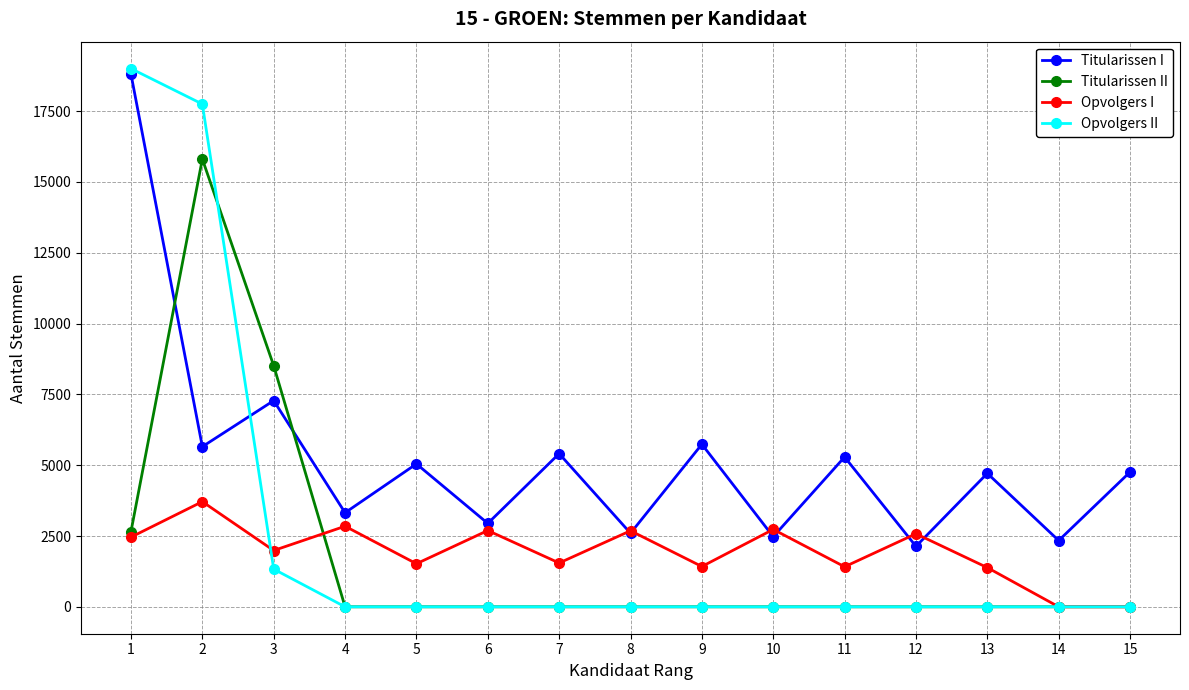

Between 1 and 11, which series saw the biggest shift?

Opvolgers II